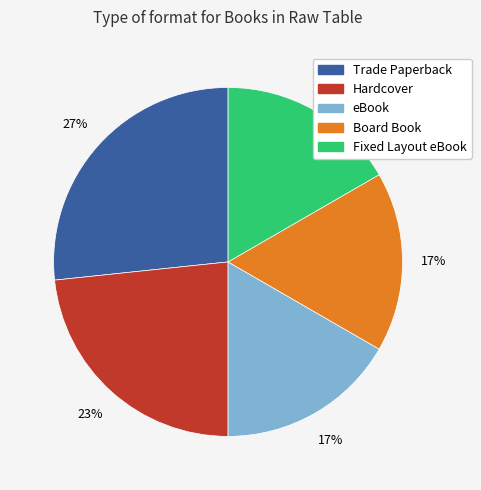

To the nearest percent, what percentage of the pie is Board Book?

17%